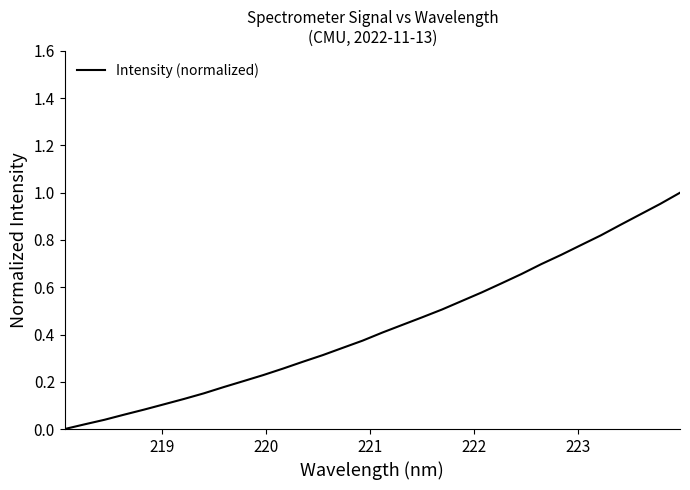

Does the chart display data point markers on the line(s)?

No